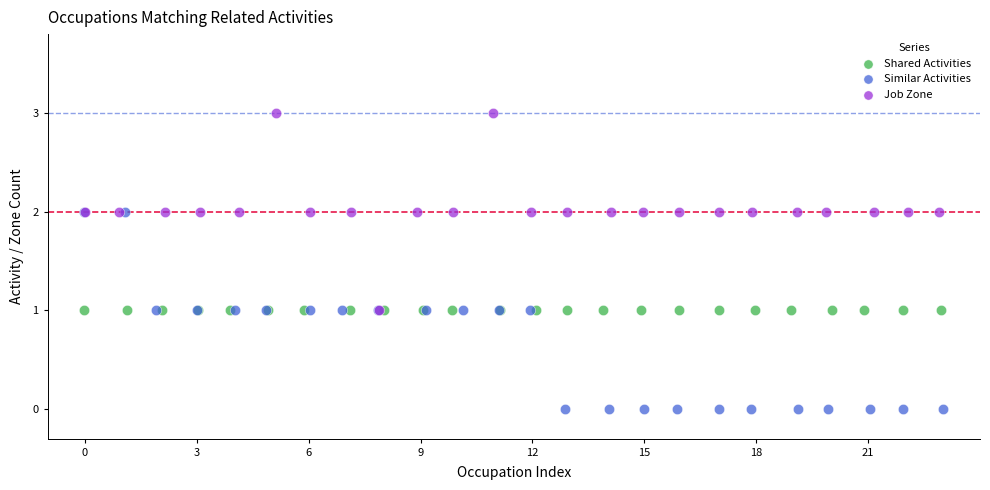

What are all the series names shown in the legend?

Shared Activities, Similar Activities, Job Zone